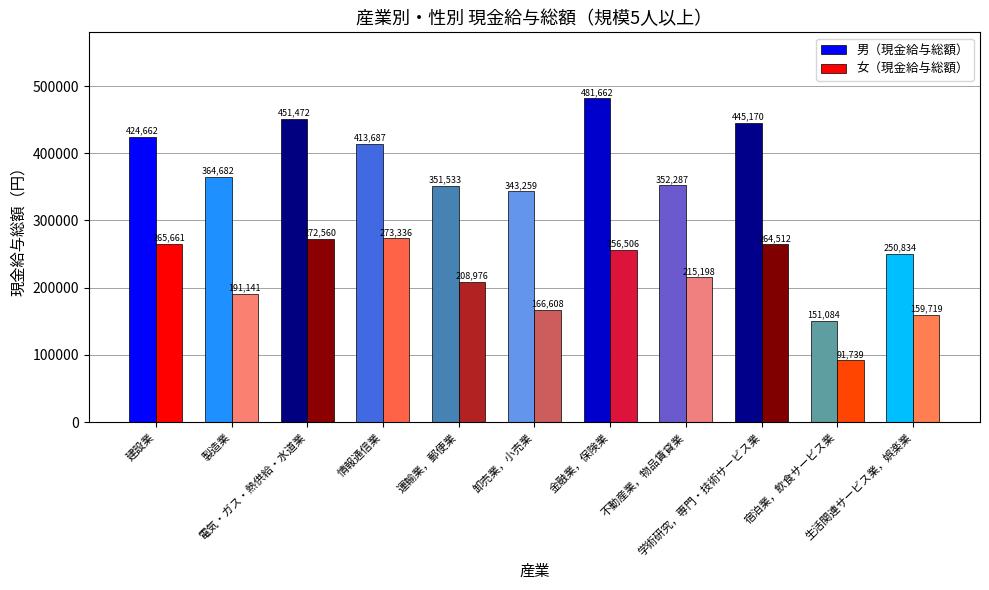

Are the bars horizontal?

No